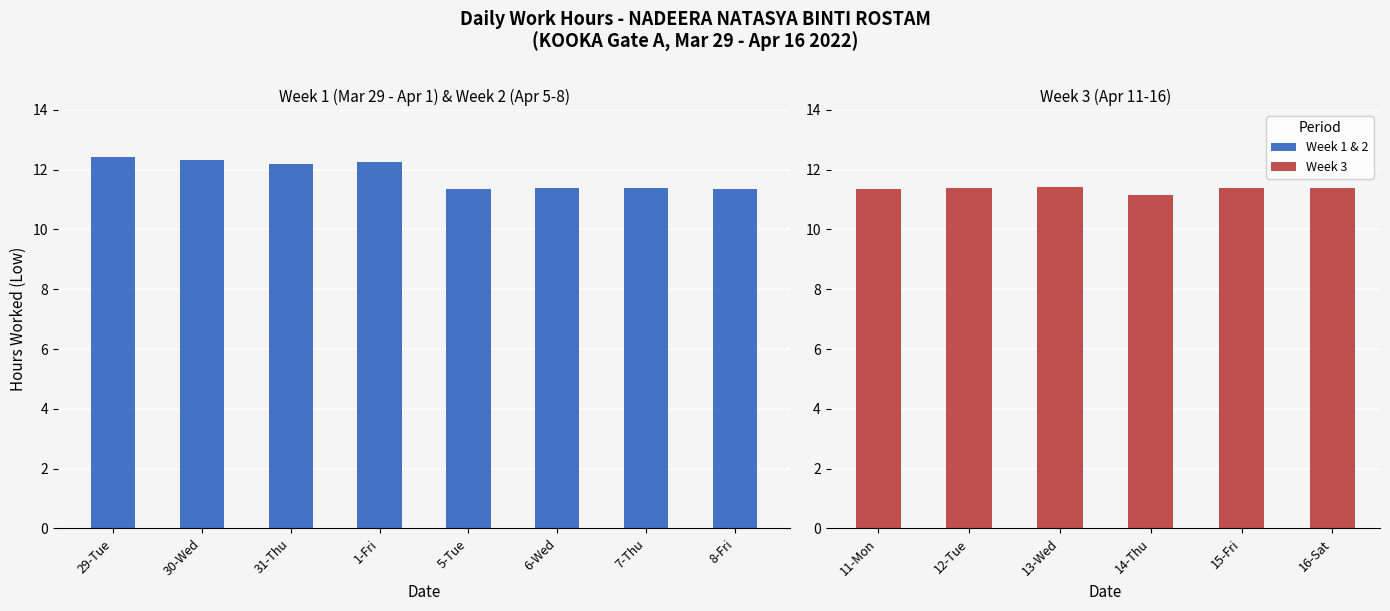

What is the minimum value shown in the chart?

11.1